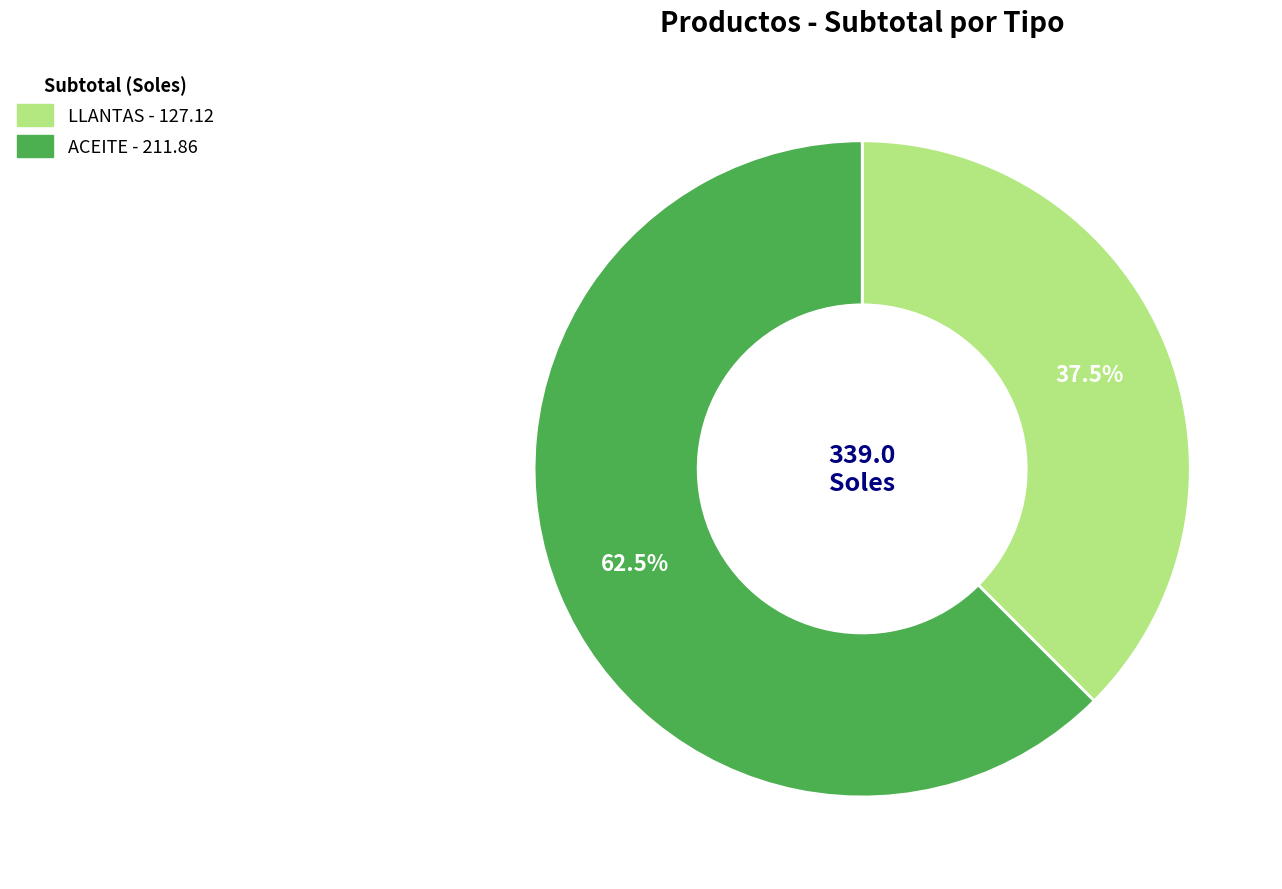

Does ACEITE represent more than half of the total?

Yes